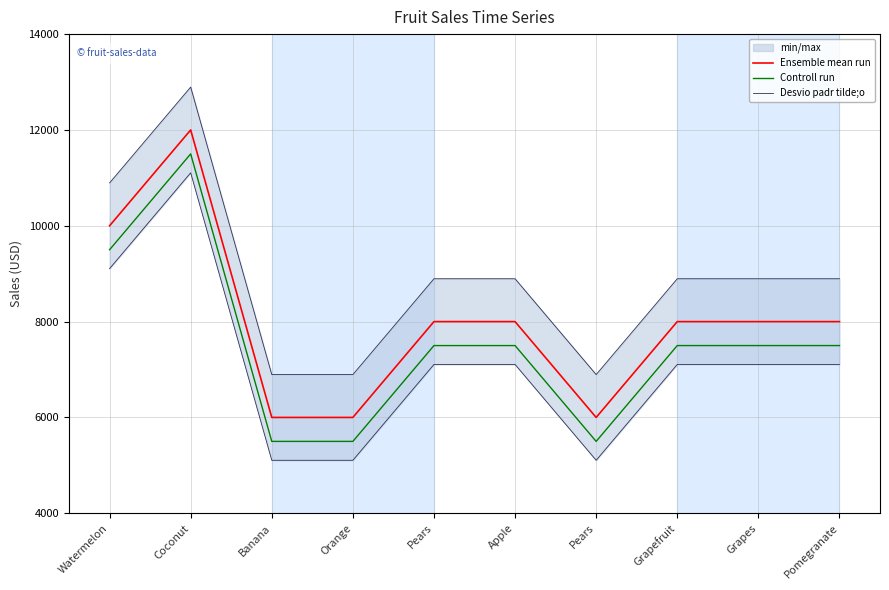

List the series in order of their peak value, highest first.

Desvio padr tilde;o, Ensemble mean run, Controll run